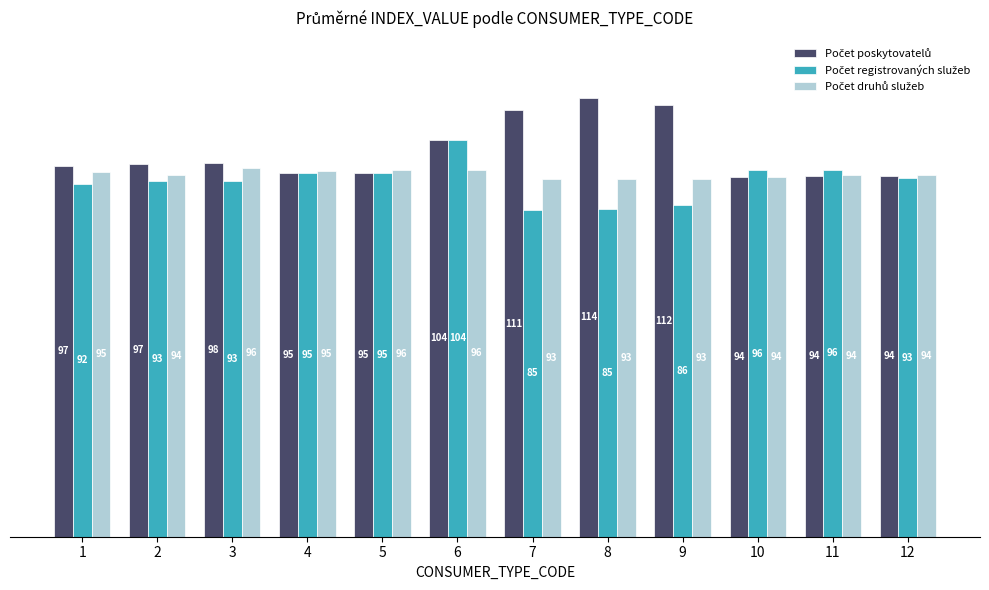

How many data points does each series have?

12